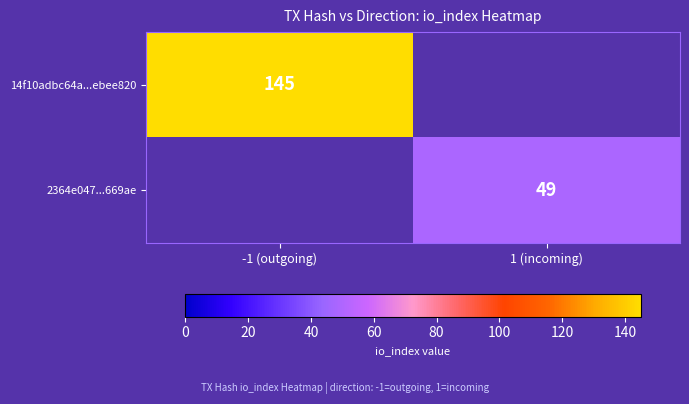

Is it true that 14f10adbc64a...ebee820 equals 43 at -1 (outgoing)?

False